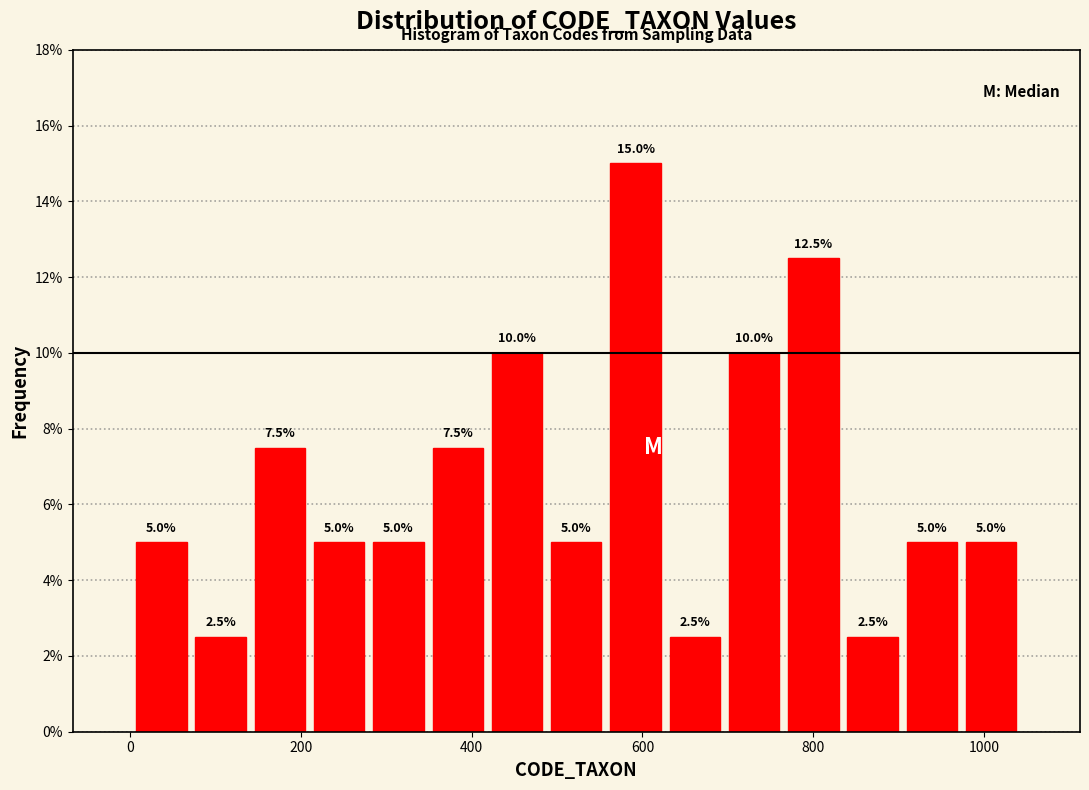

Read against the x-axis, roughly where is the centre of the tallest bar?

600